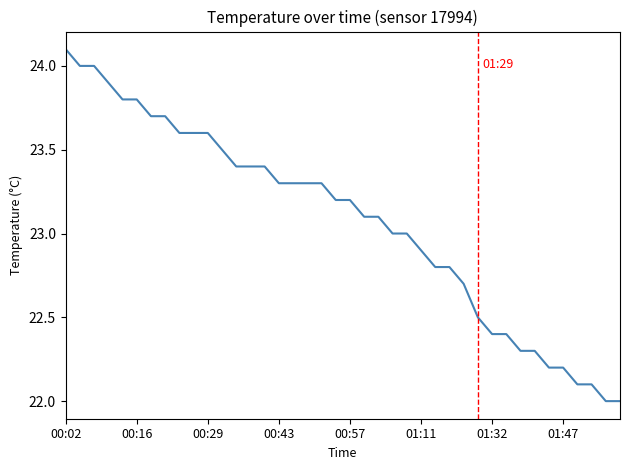

What is the difference between the maximum and minimum values?

2.1